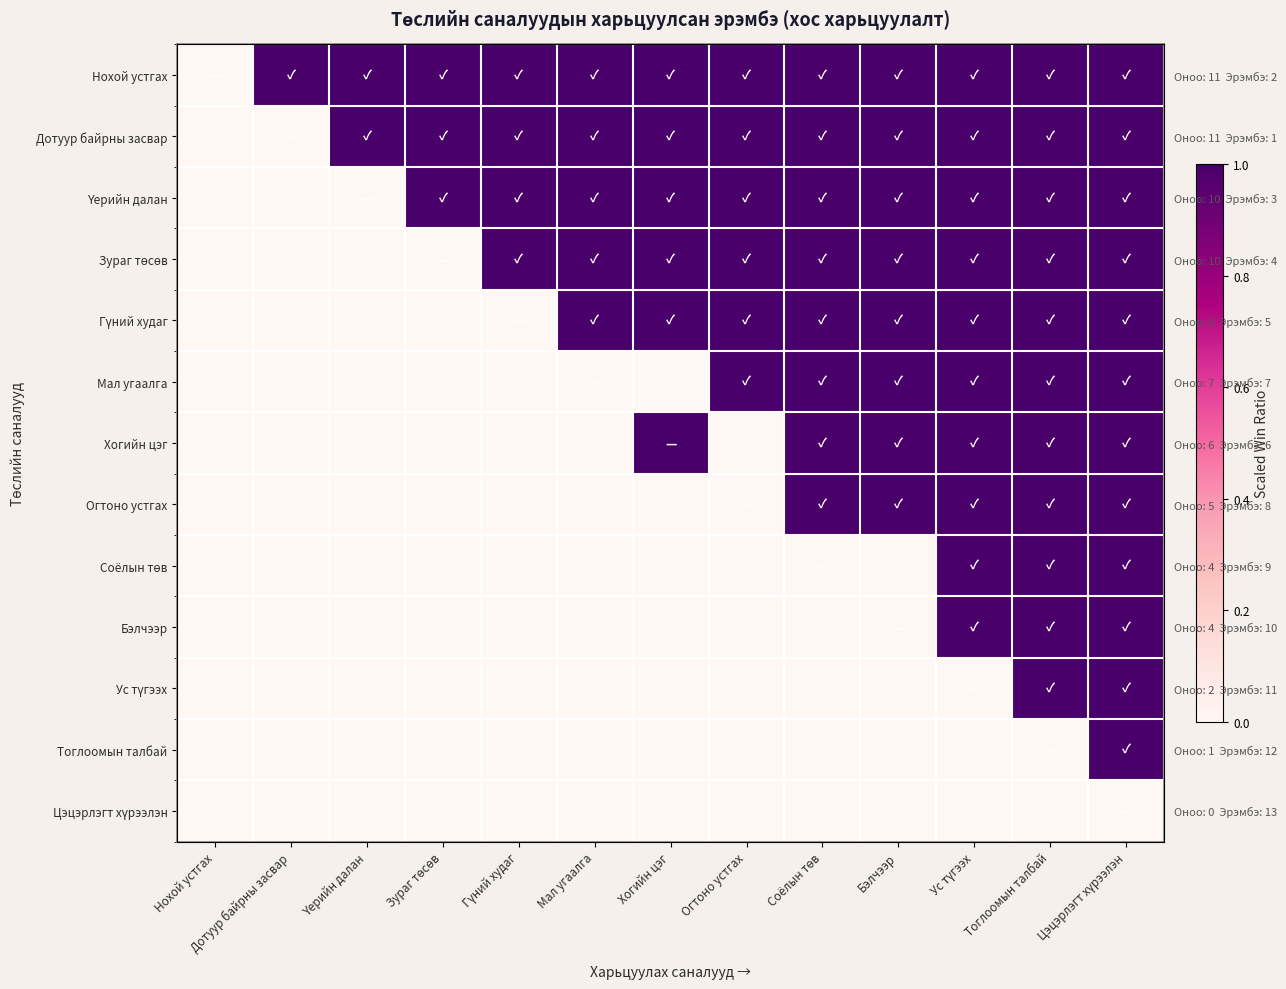

Is it true that Дотуур байрны засвар equals 0 at Тоглоомын талбай?

False